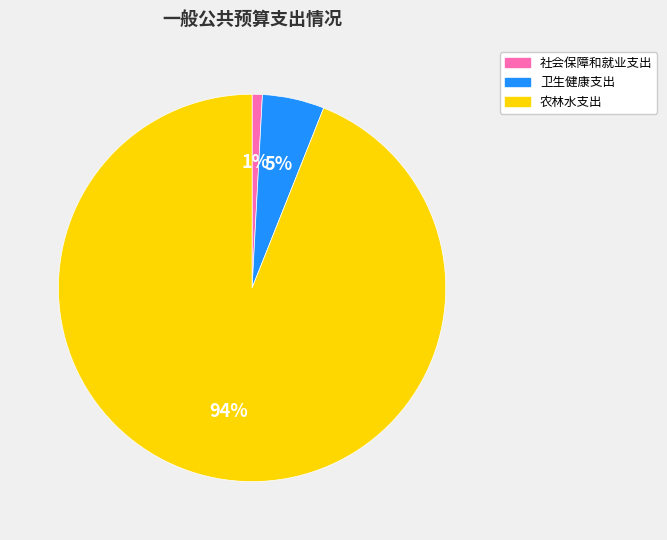

What is the smallest slice in the pie chart?

社会保障和就业支出